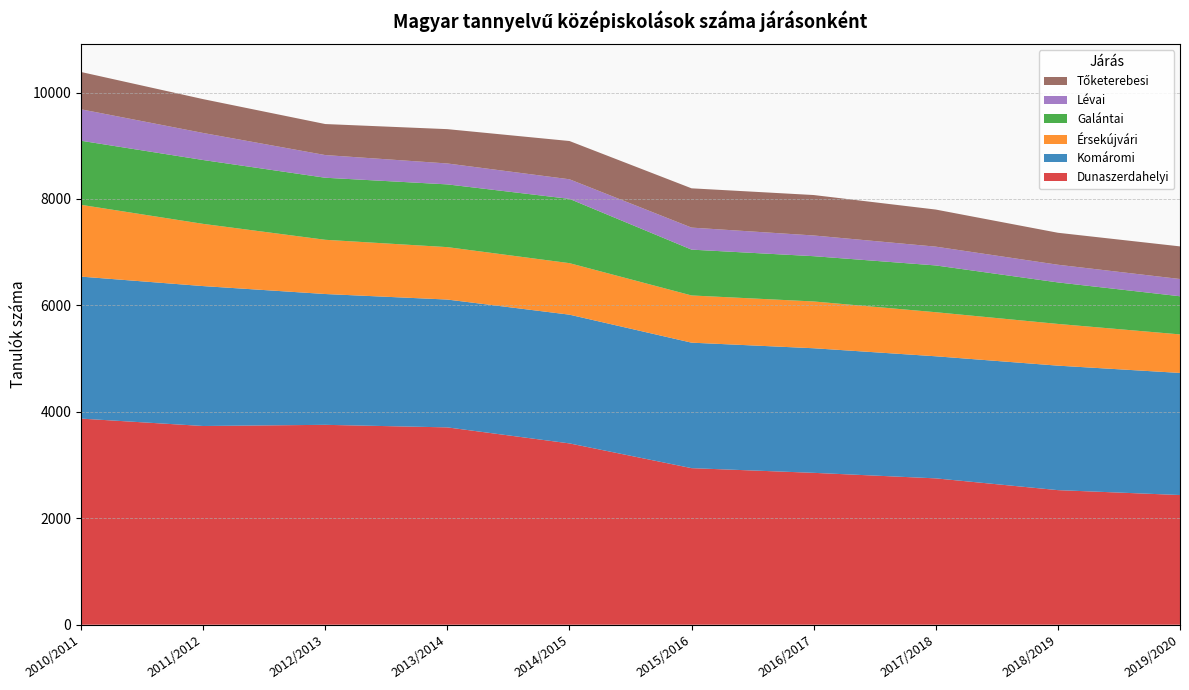

Reading left to right, extract all data points from this chart.

Dunaszerdahelyi: 3873	3734	3756	3708	3407	2942	2854	2750	2529	2437
Komáromi: 2668	2629	2458	2402	2419	2358	2341	2294	2339	2294
Érsekújvári: 1349	1169	1019	985	968	887	879	828	784	724
Galántai: 1204	1200	1166	1179	1208	861	851	879	780	717
Lévai: 591	508	426	393	368	414	389	353	332	324
Tőketerebesi: 701	636	583	645	719	738	760	697	601	613